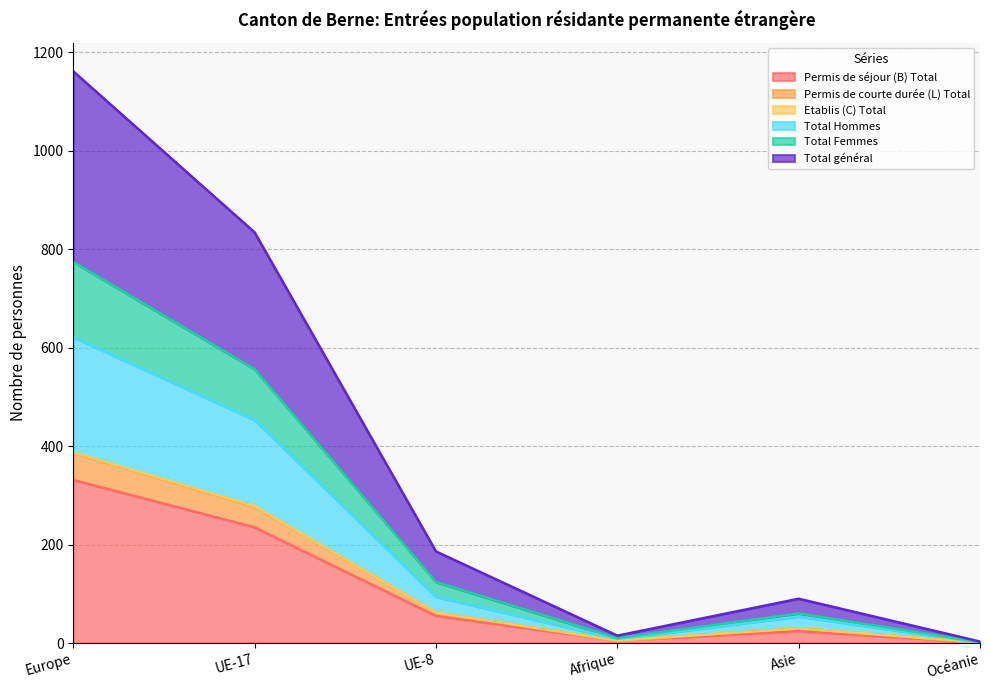

In Total Femmes, how many points are lower than both neighbors (excluding endpoints)?

1